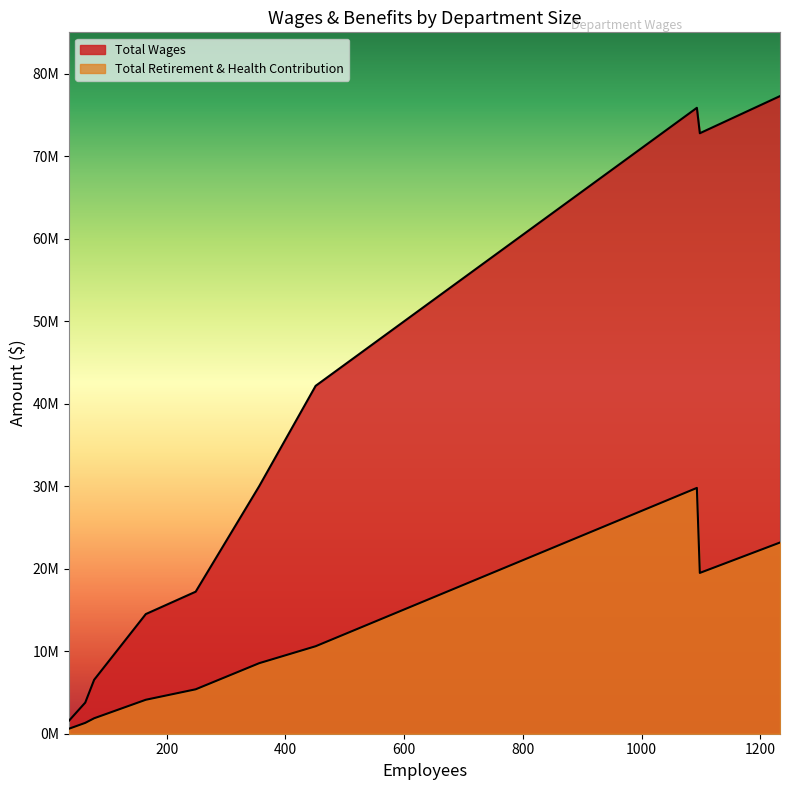

Does the chart display data point markers on the line(s)?

No